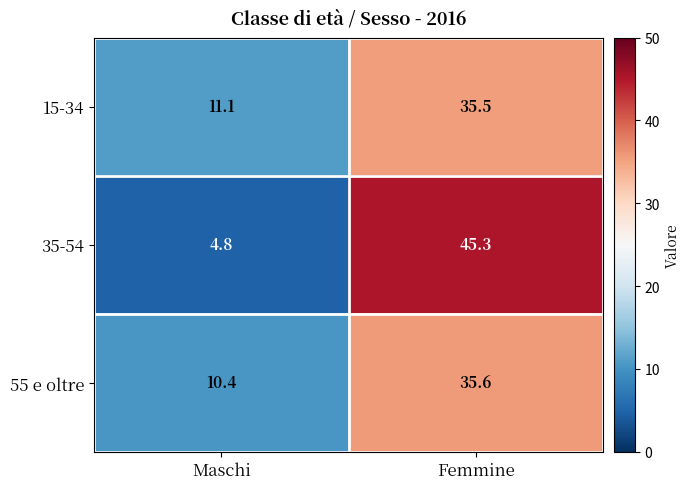

What is the maximum value shown in the chart?

45.3